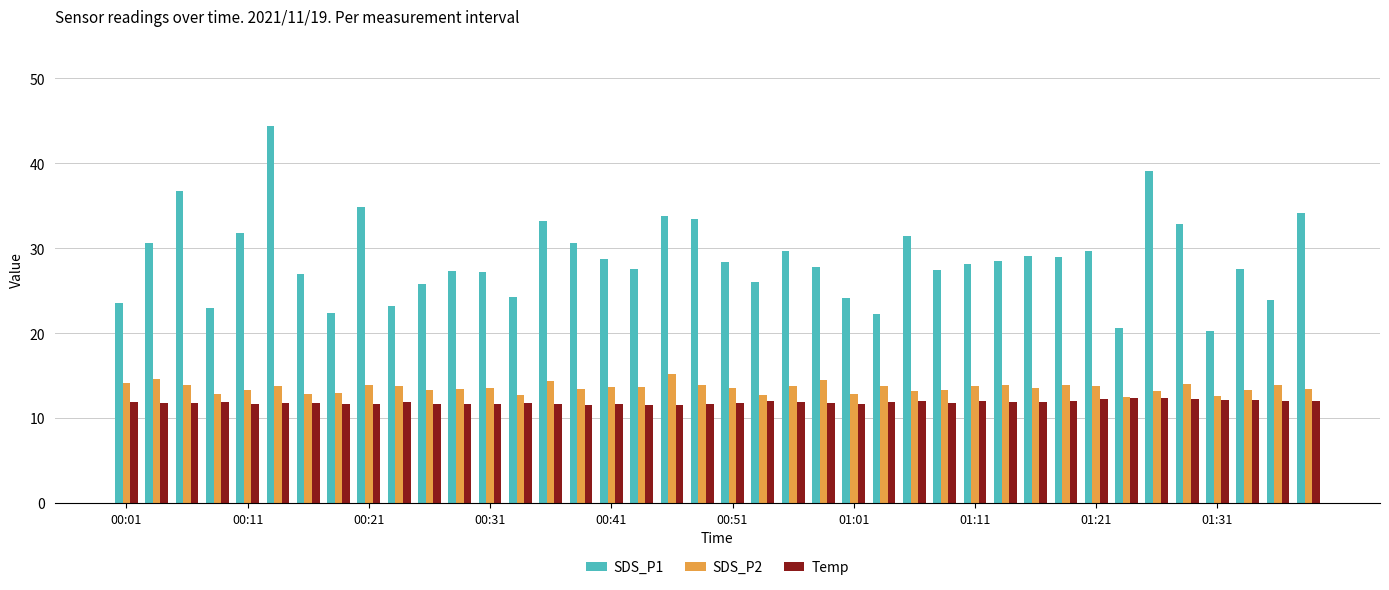

Are the bars horizontal?

No